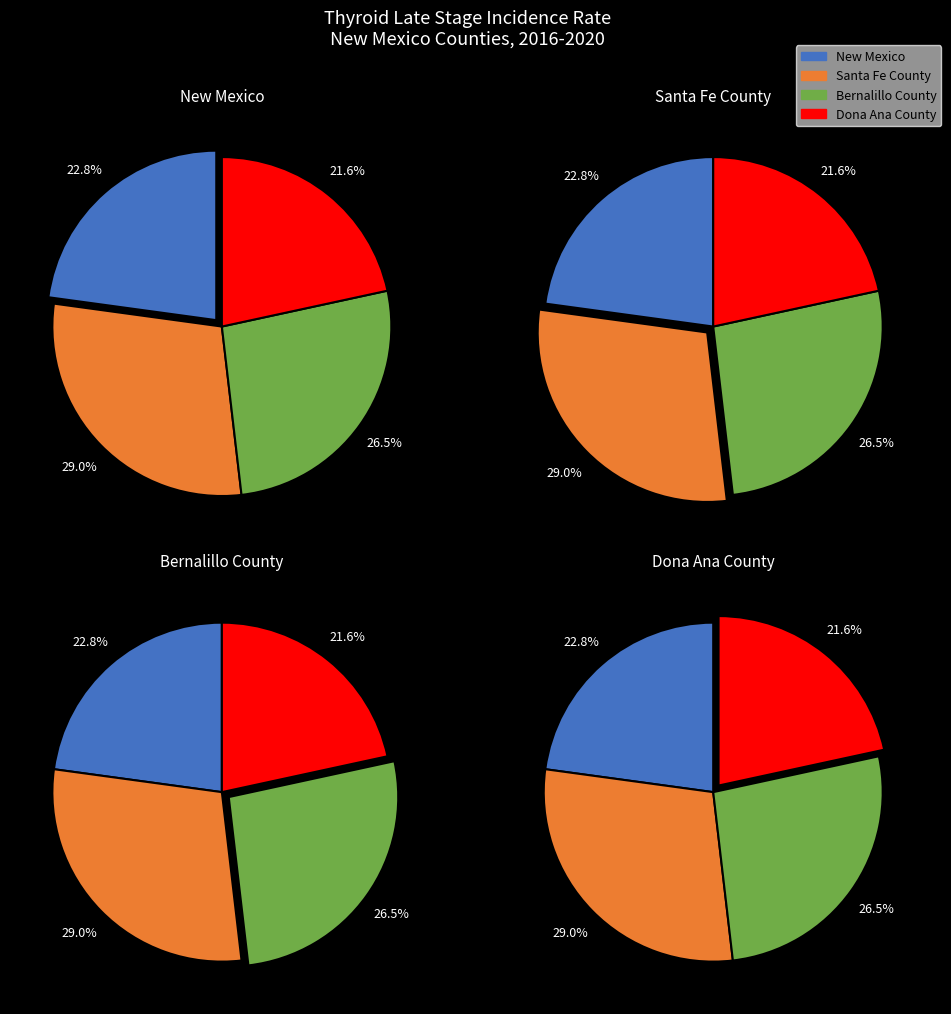

Between New Mexico and Santa Fe County, which is larger?

Santa Fe County